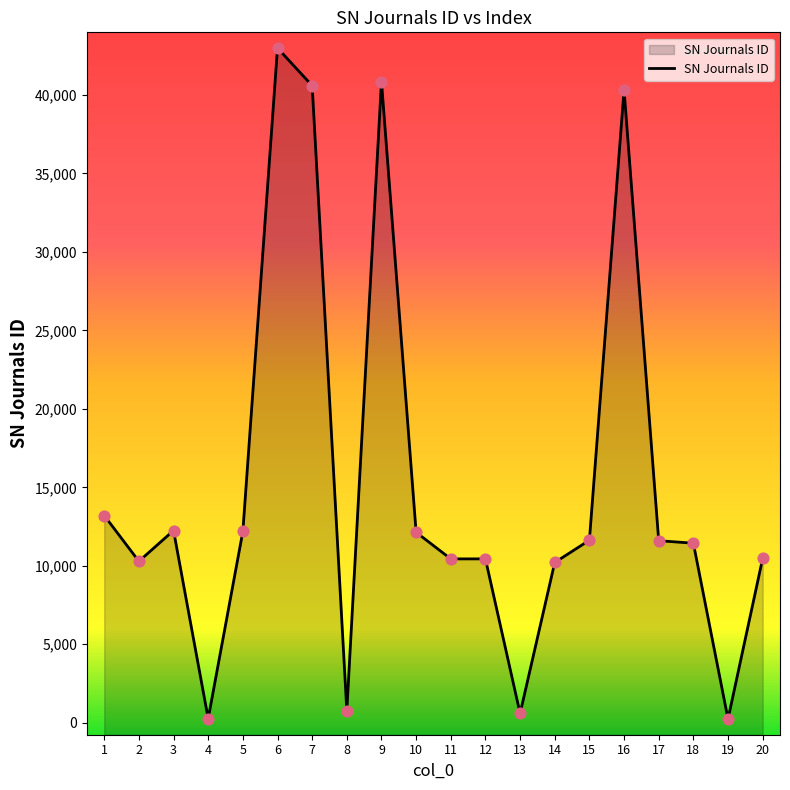

Between 9 and 12, which is larger?

9